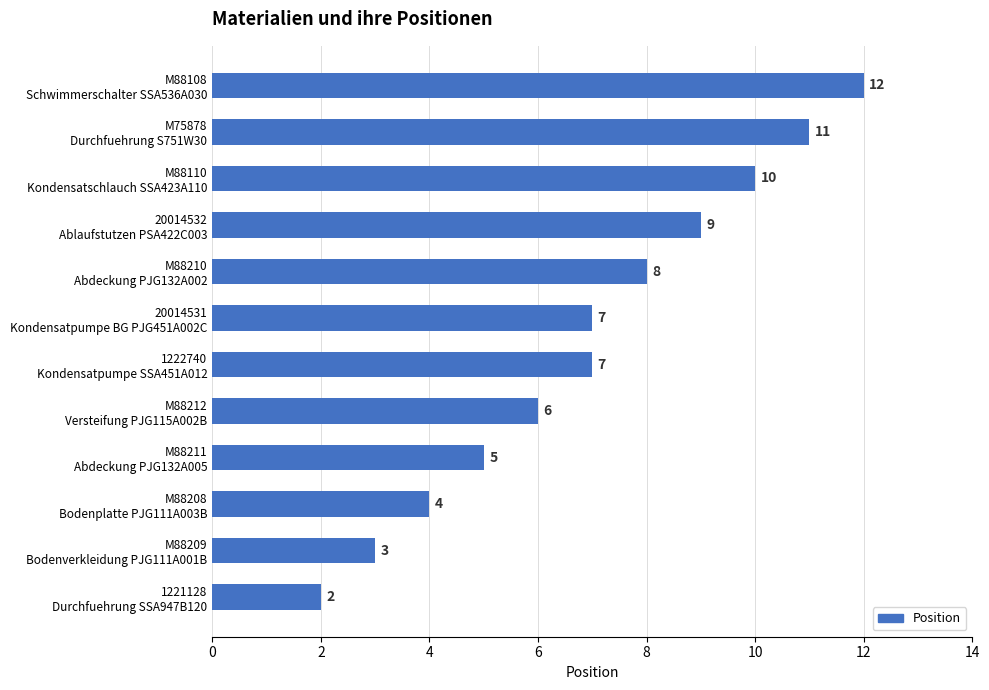

What is the difference between the maximum and minimum values?

10